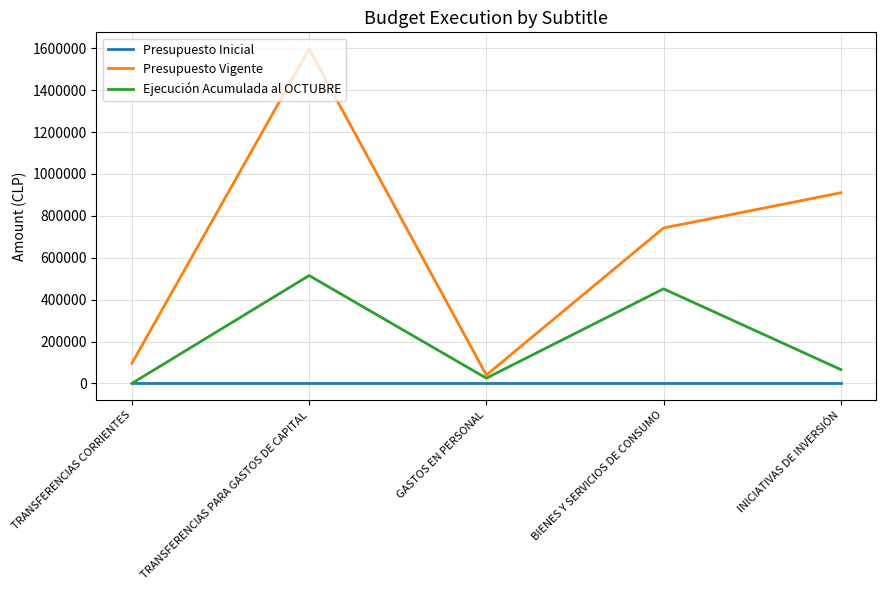

At which category does Ejecución Acumulada al OCTUBRE reach its first local peak?

TRANSFERENCIAS PARA GASTOS DE CAPITAL